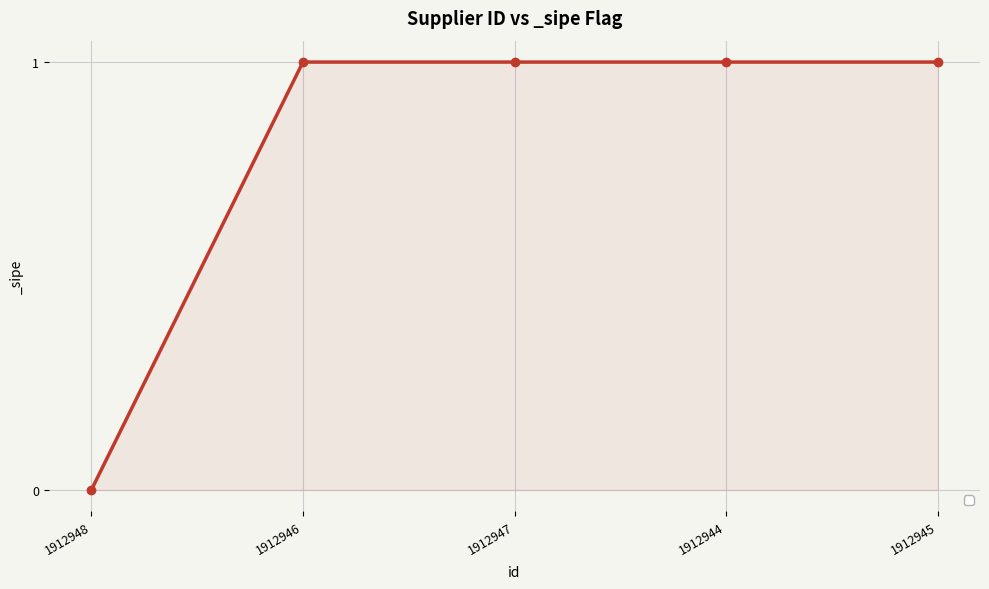

What is the ratio of the value at 1912946 to the value at 1912947?

1.0